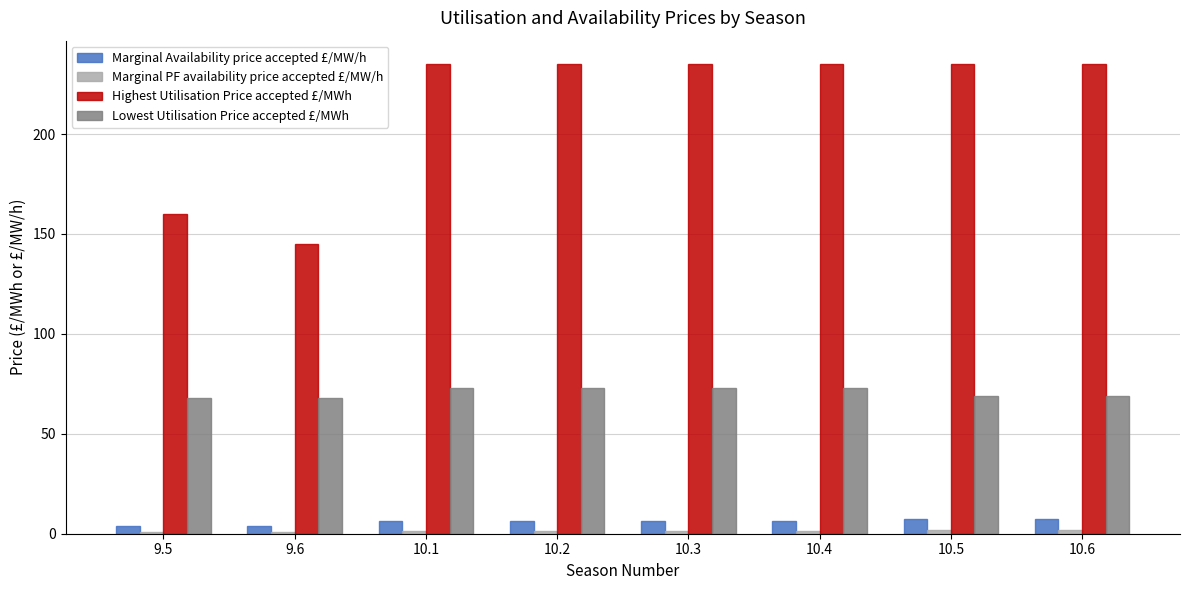

Which series has the largest range (max minus min)?

Highest Utilisation Price accepted £/MWh